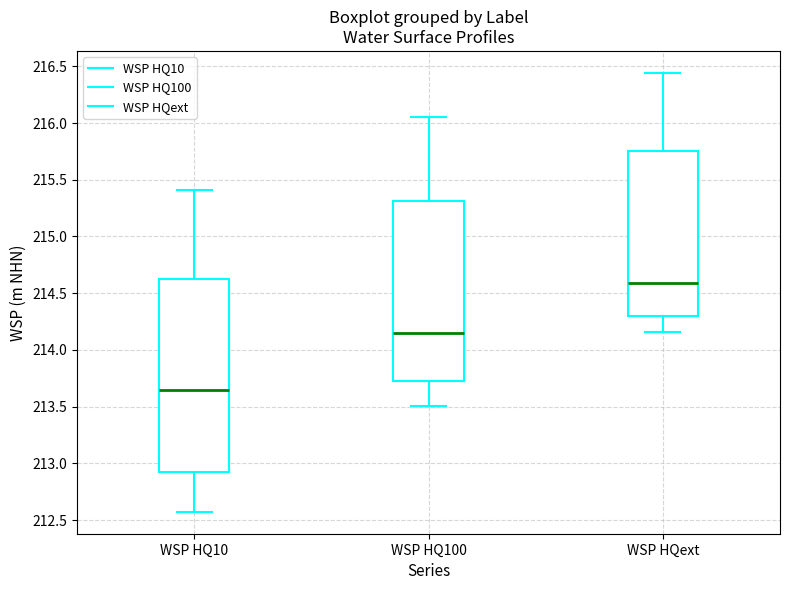

Reading left to right, read every box against the y-axis: the position of its median line, the range the box covers, and the ends of its whiskers. The values are not printed on the chart, so give them approximately, as read against the axis.

WSP HQ10: median 213.65, box 212.95 to 214.65, whiskers 212.55 to 215.40
WSP HQ100: median 214.15, box 213.70 to 215.30, whiskers 213.50 to 216.05
WSP HQext: median 214.60, box 214.30 to 215.75, whiskers 214.15 to 216.45